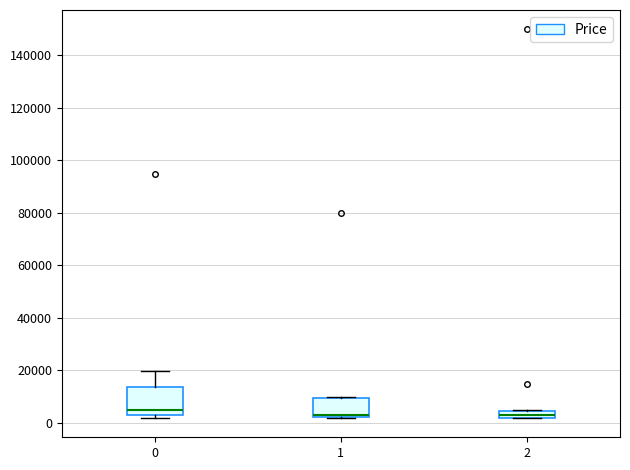

Which box has the highest median line?

0